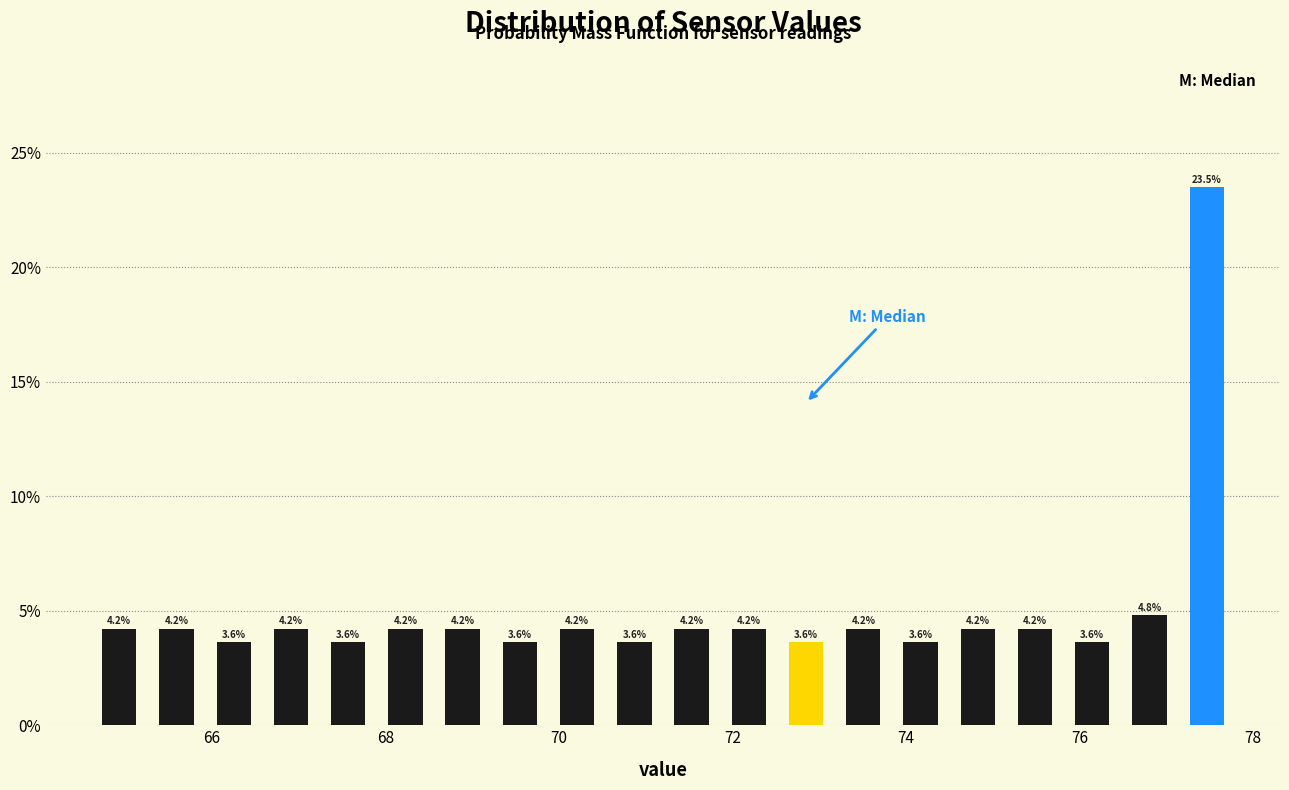

Read against the x-axis, roughly where is the centre of the tallest bar?

77.4